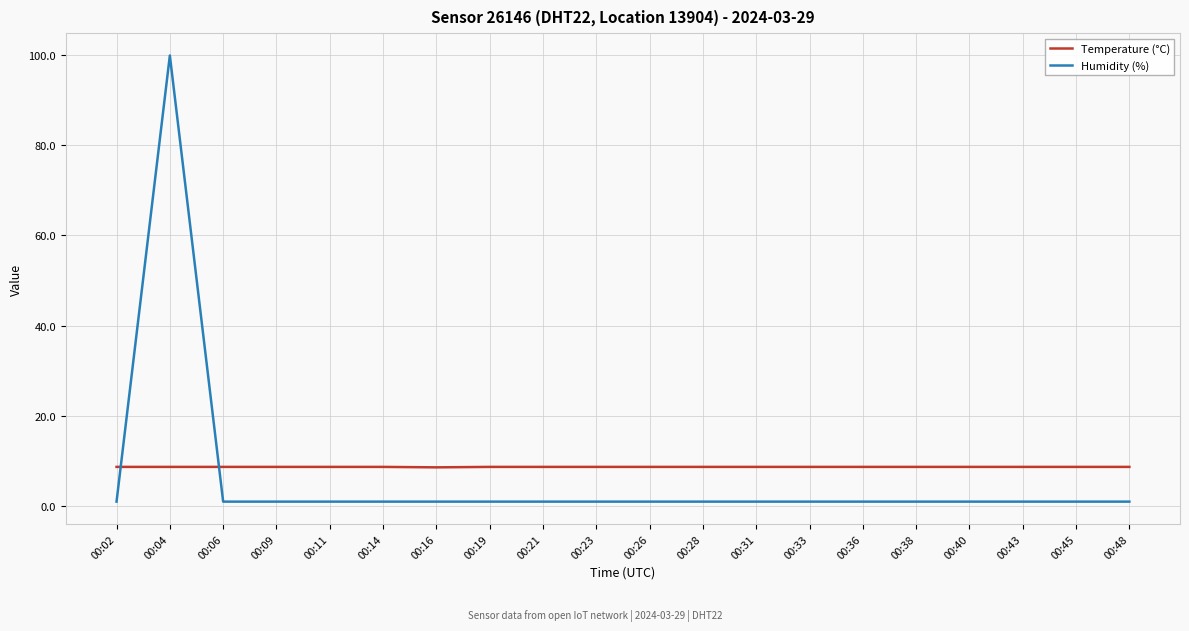

How many distinct data groups are displayed?

2